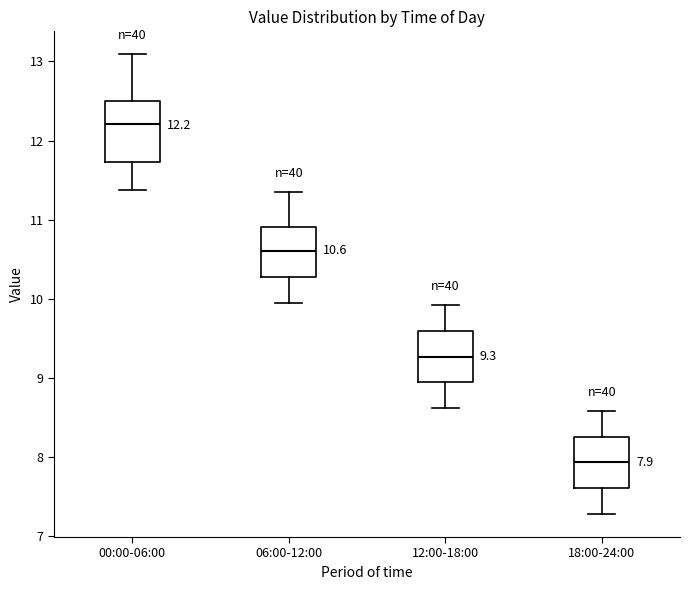

Which box has the highest median line?

00:00-06:00